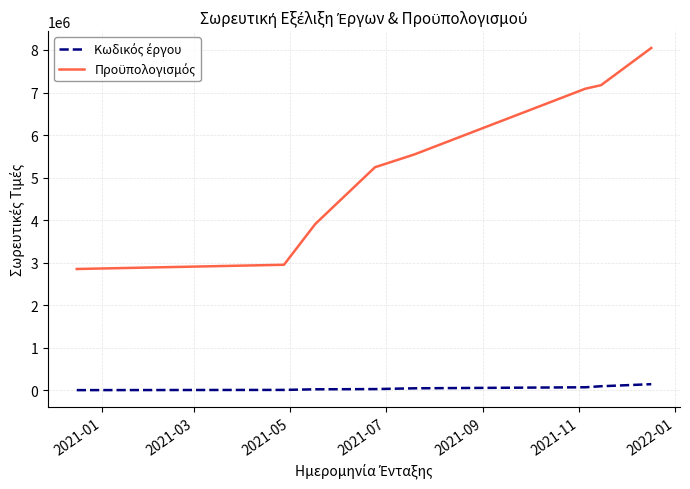

Does the chart display data point markers on the line(s)?

No